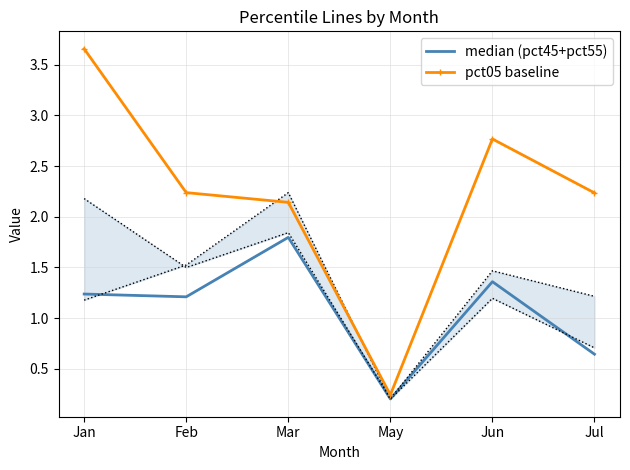

Is the value of median (pct45+pct55) at Mar greater than the value of pct05 baseline at Jun?

No